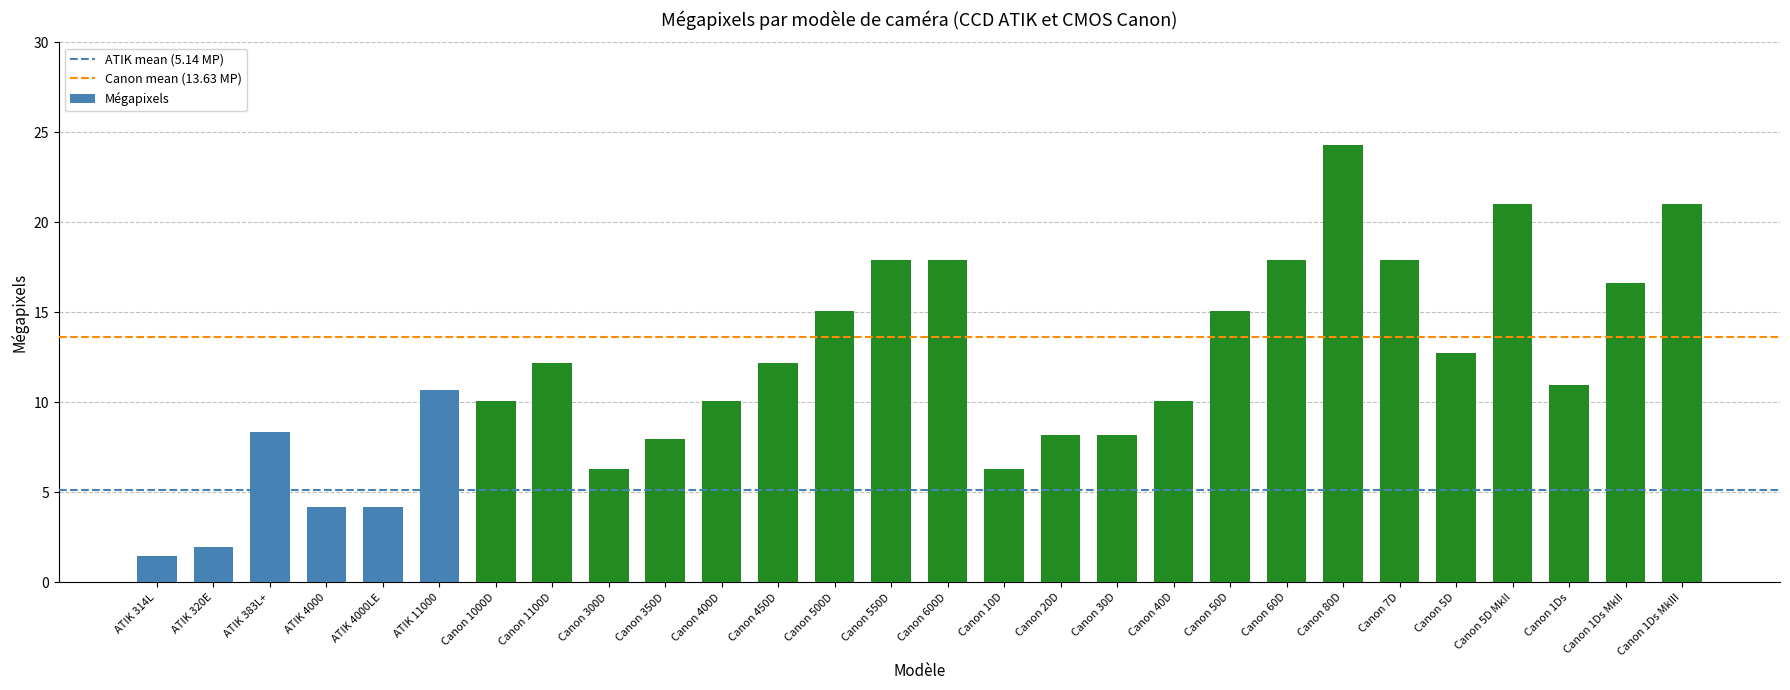

The value at Canon 80D is 24.3. True or false?

True